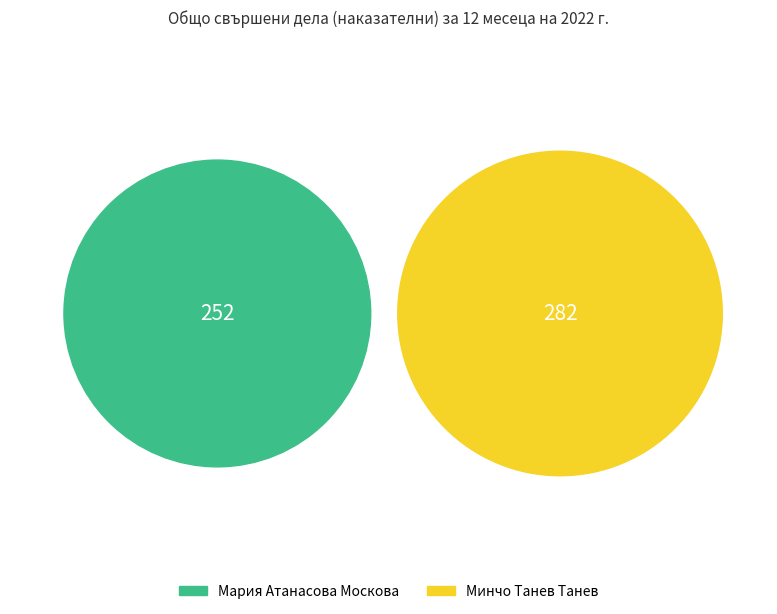

Does Минчо Танев Танев represent more than half of the total?

Yes